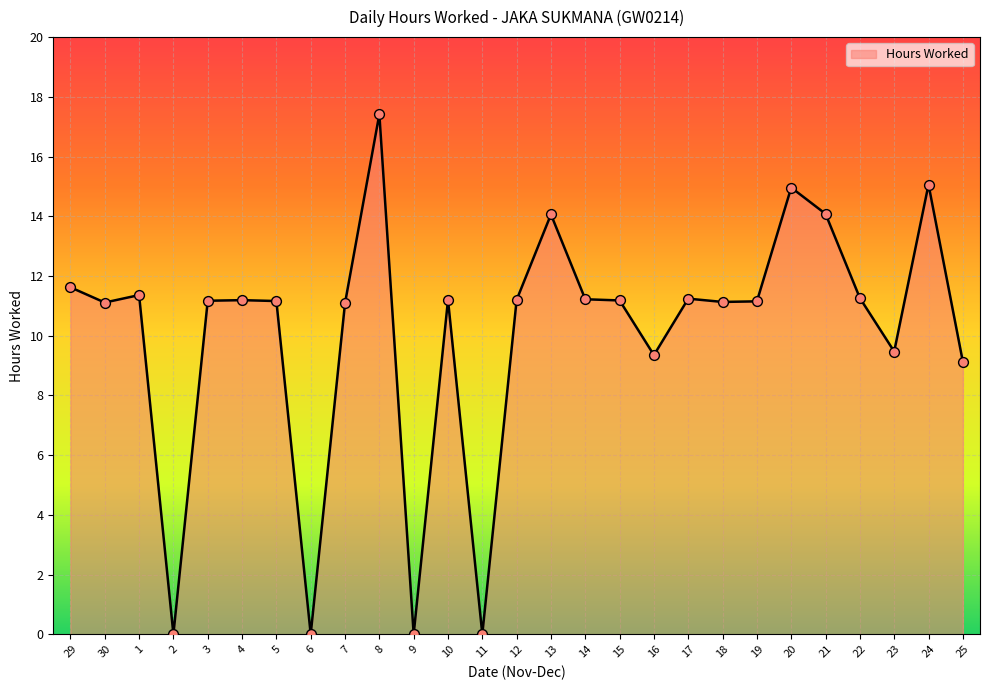

Between 10 and 20, which is larger?

20